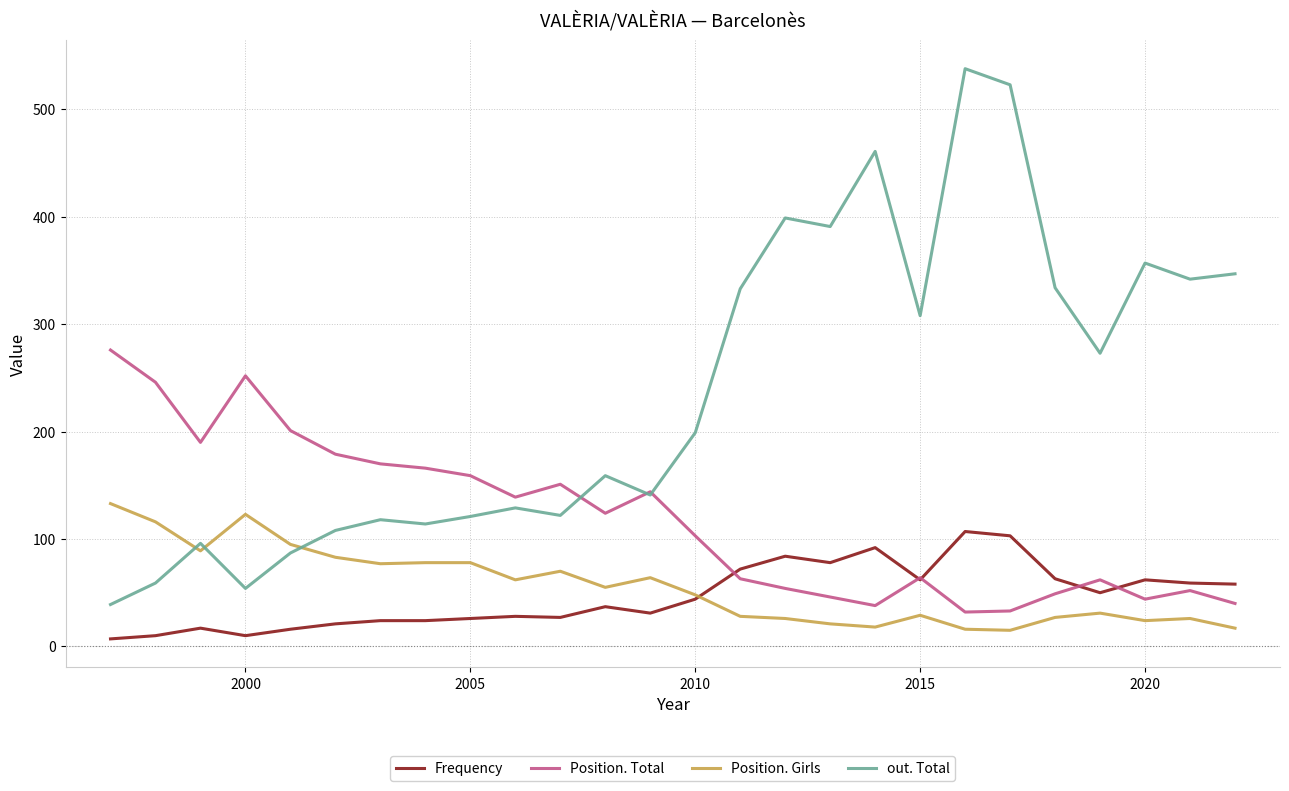

List the series in order of their peak value, highest first.

out. Total, Position. Total, Position. Girls, Frequency